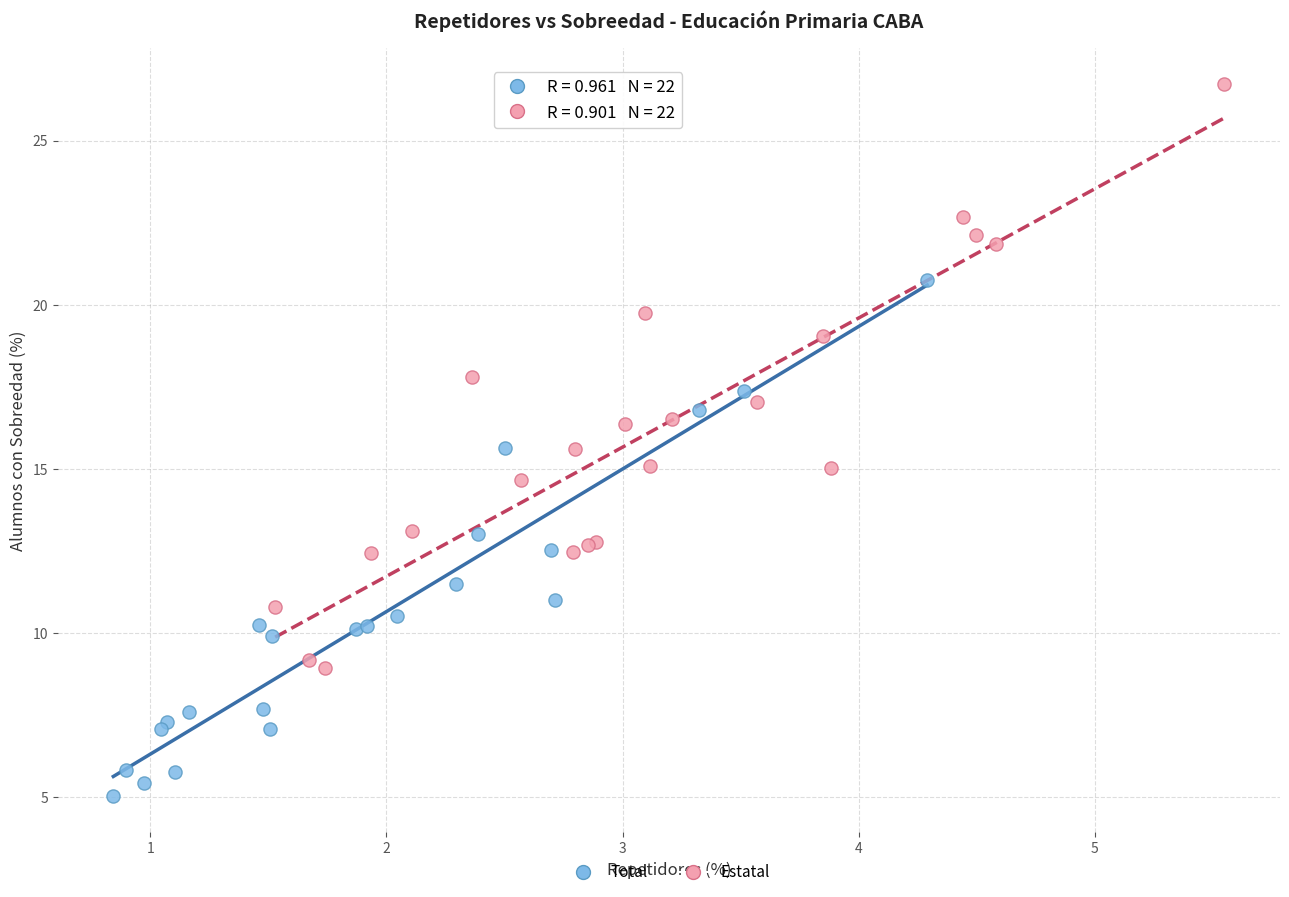

What are all the series names shown in the legend?

Total, Estatal